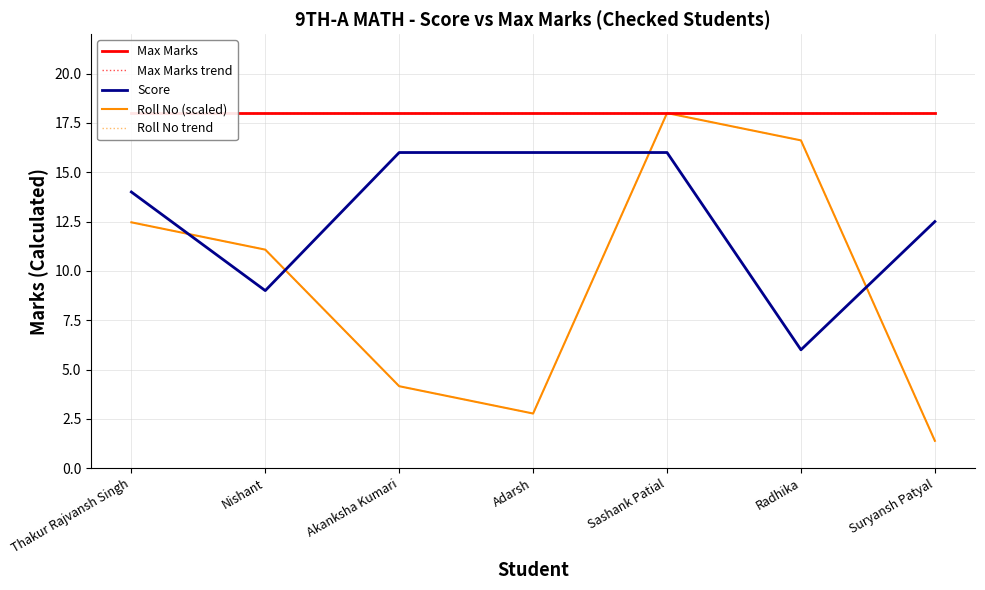

What is the difference between the highest and lowest values at Suryansh Patyal?

16.6